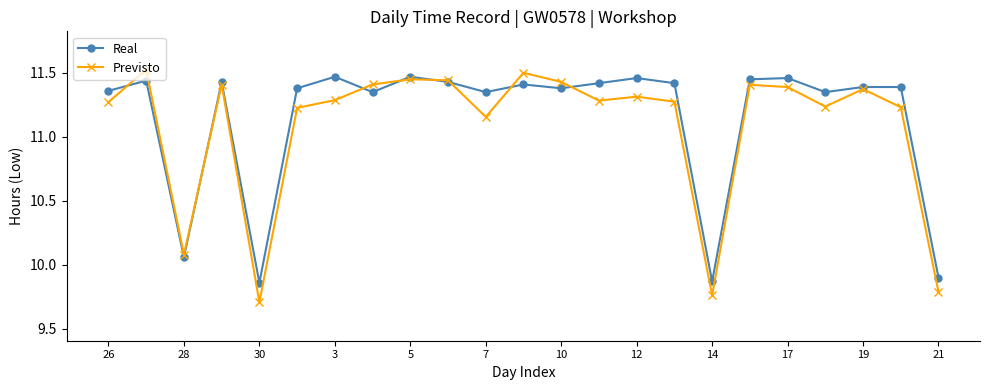

What is the lowest value of the Previsto series?

9.7